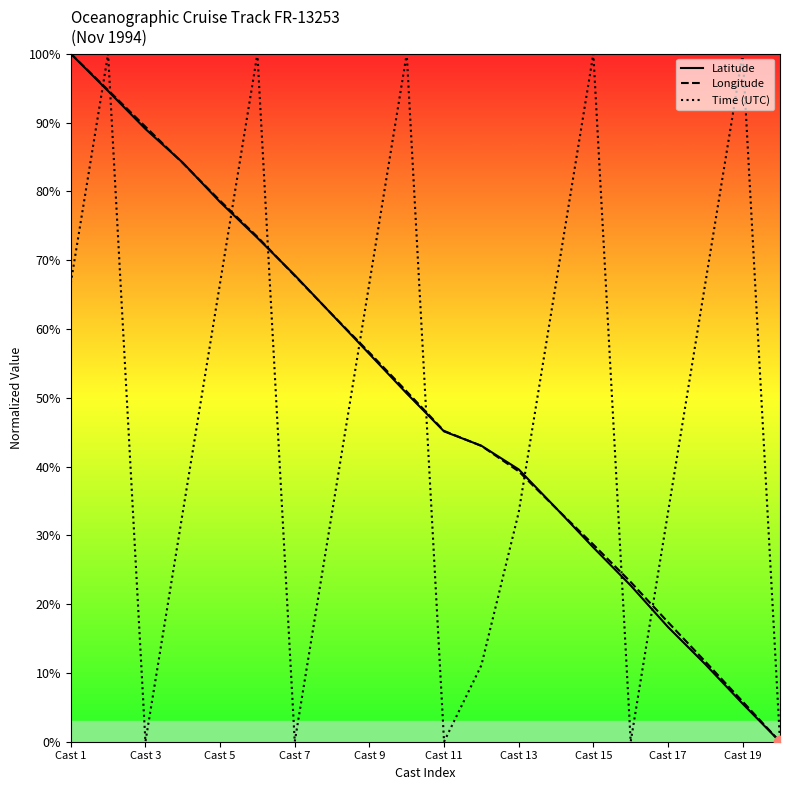

The value of Time (UTC) at Cast 1 is 17.0. True or false?

False